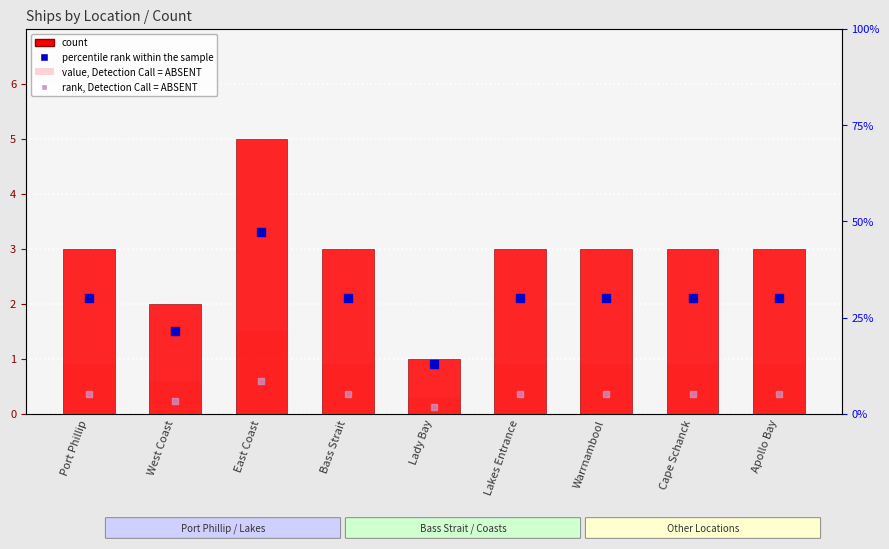

What is the total value across all series at Warrnambool?

5.5